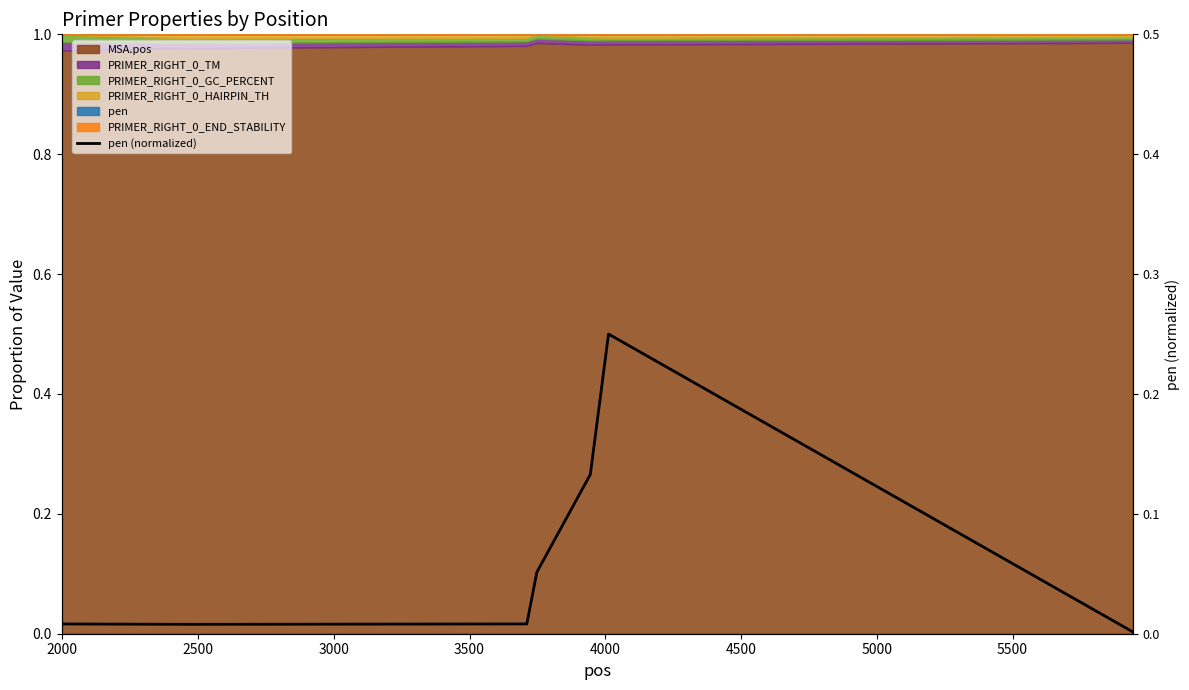

What is the maximum value shown in the chart?

0.5